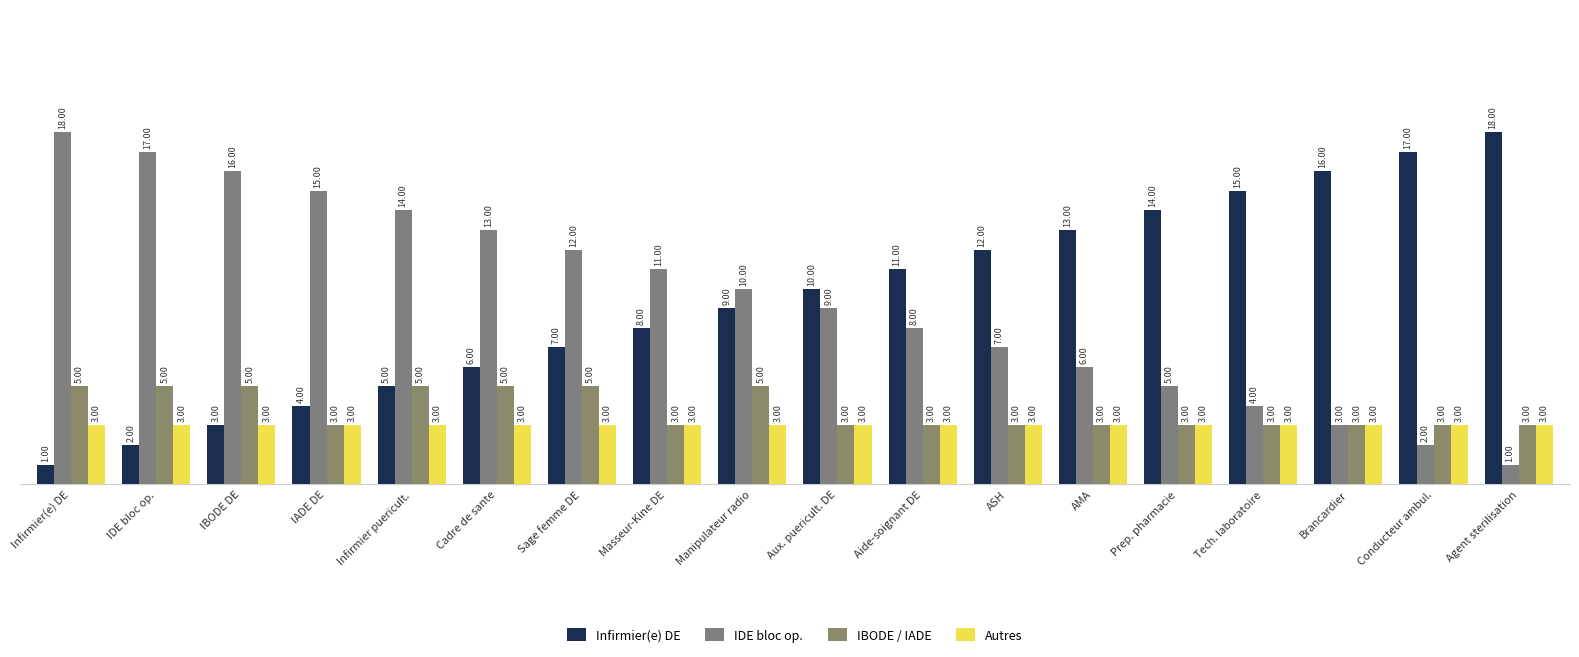

What is the sum of the IBODE / IADE values at ASH and Manipulateur radio?

8